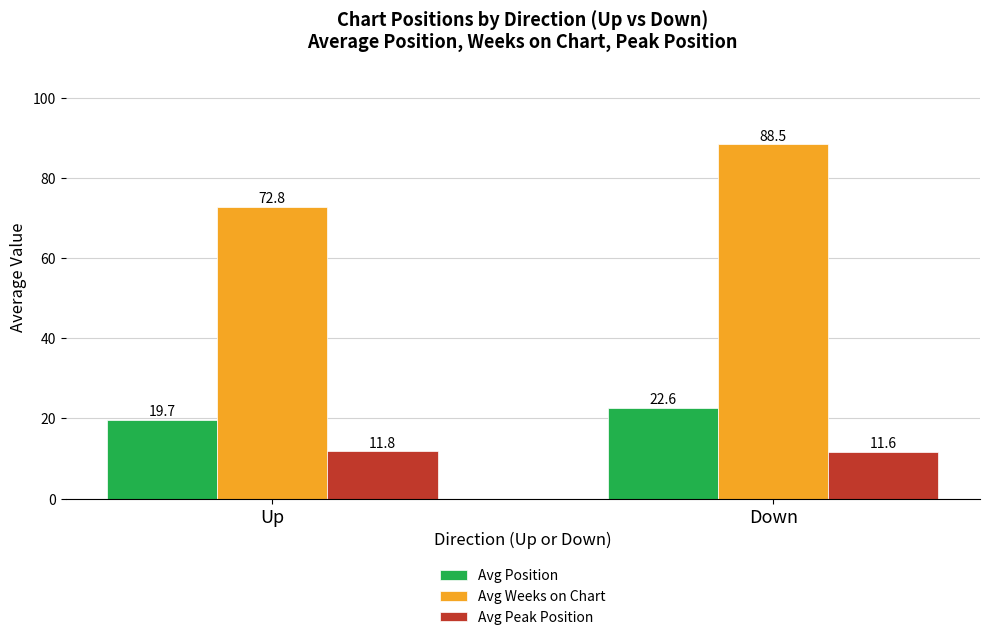

Are the bars horizontal?

No